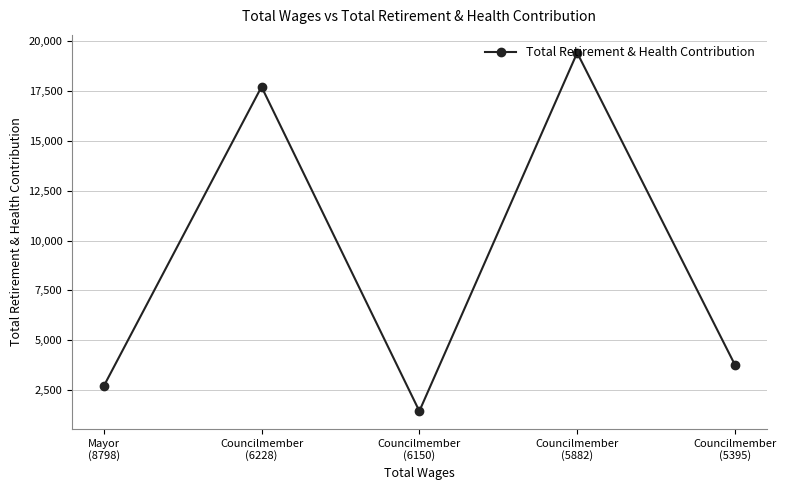

At which category does the data reach its first local valley?

Councilmember
(6150)